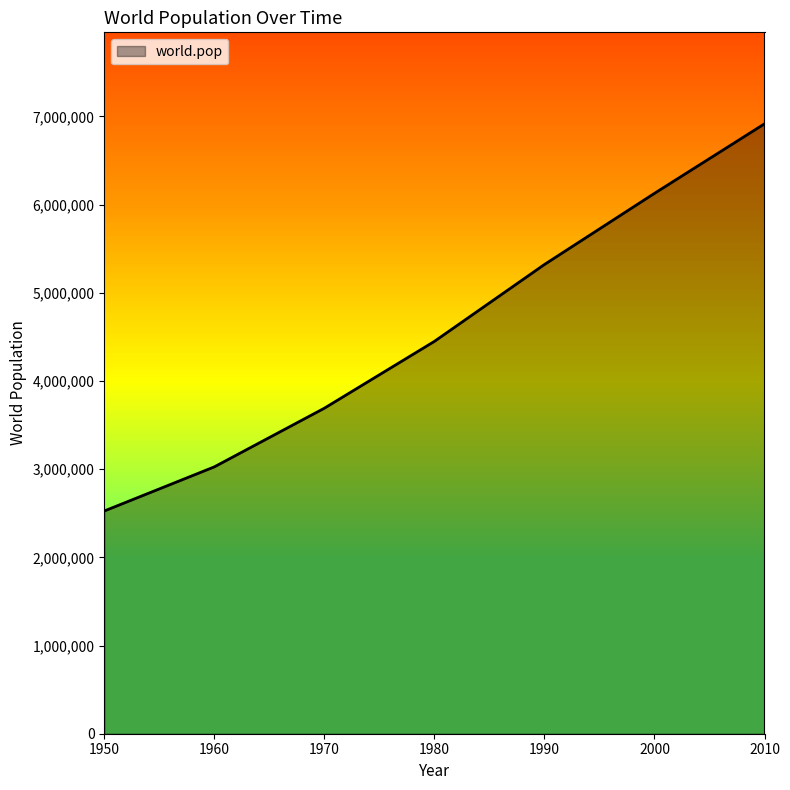

True or false: there are more than 0 points higher than both neighbors.

False